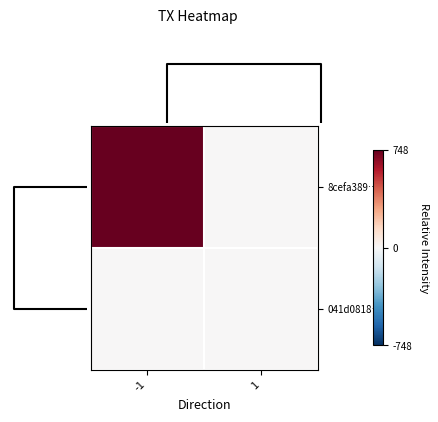

Reading right to left, extract all data points from this chart.

8cefa389…: 1=0	-1=748
041d0818…: 1=0	-1=0